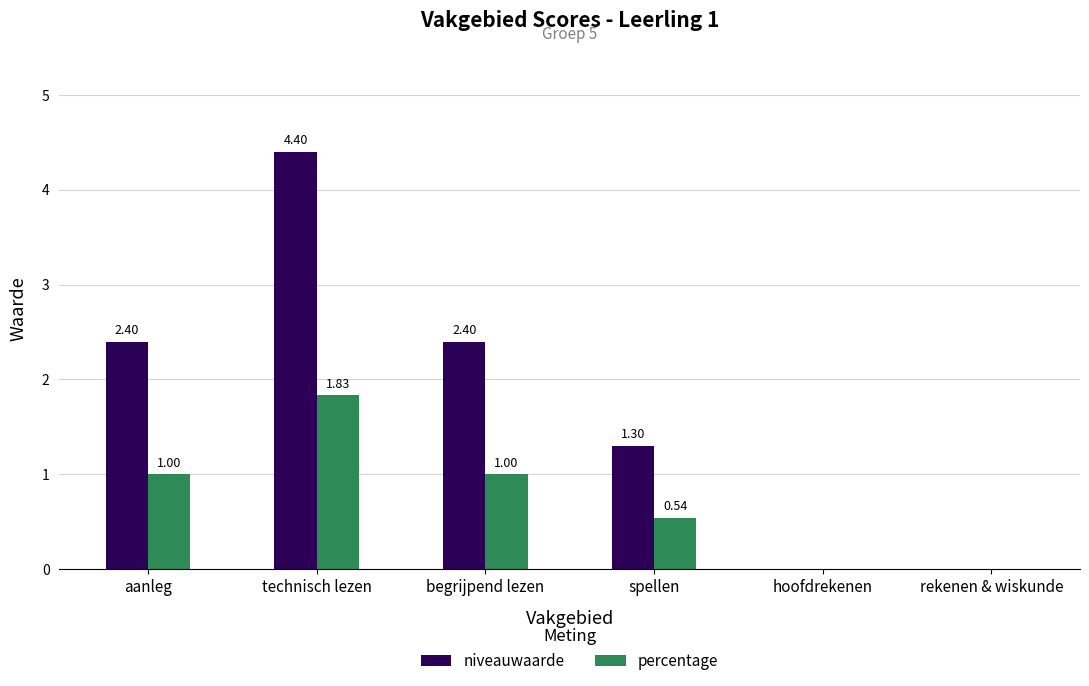

Is the value of percentage at technisch lezen greater than the value of niveauwaarde at technisch lezen?

No